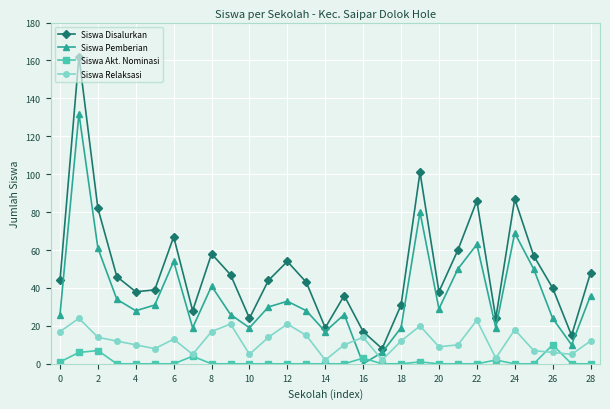

Which series has the largest total across all categories?

Siswa Disalurkan